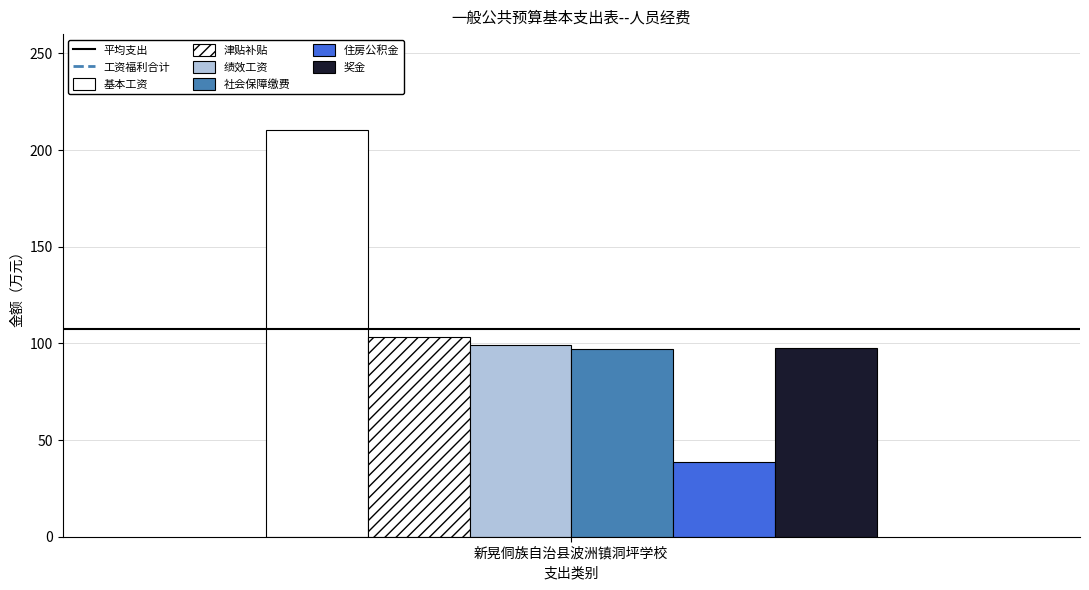

How many bars are there in total?

6